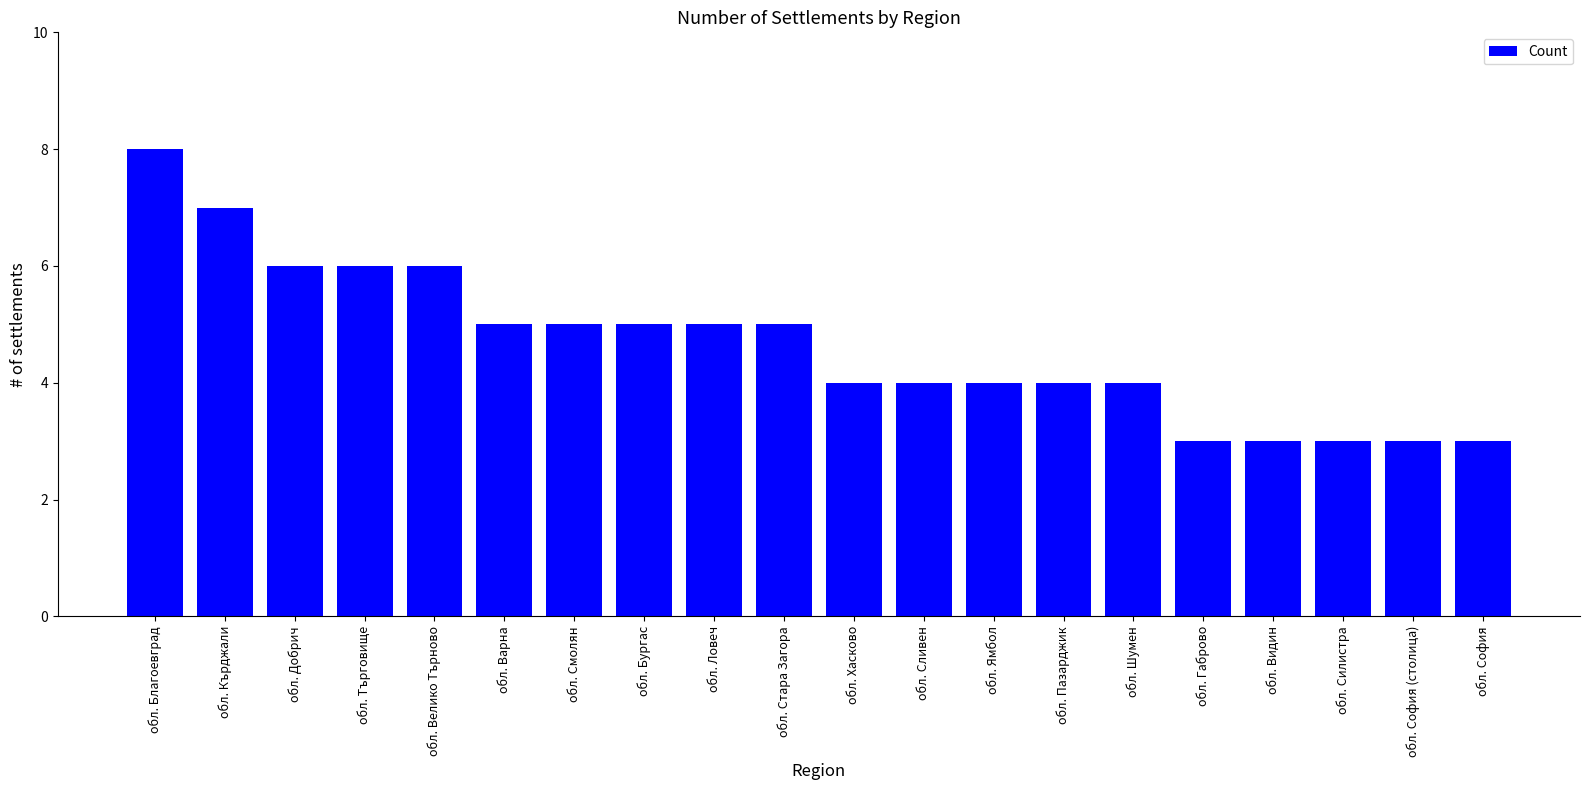

Count the number of data series in this chart.

1